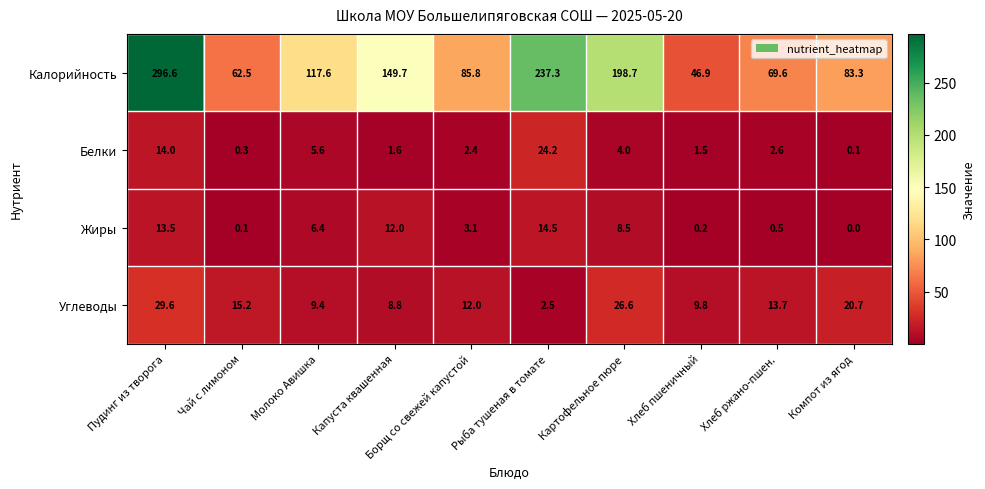

What is the sum of all Белки values?

56.3